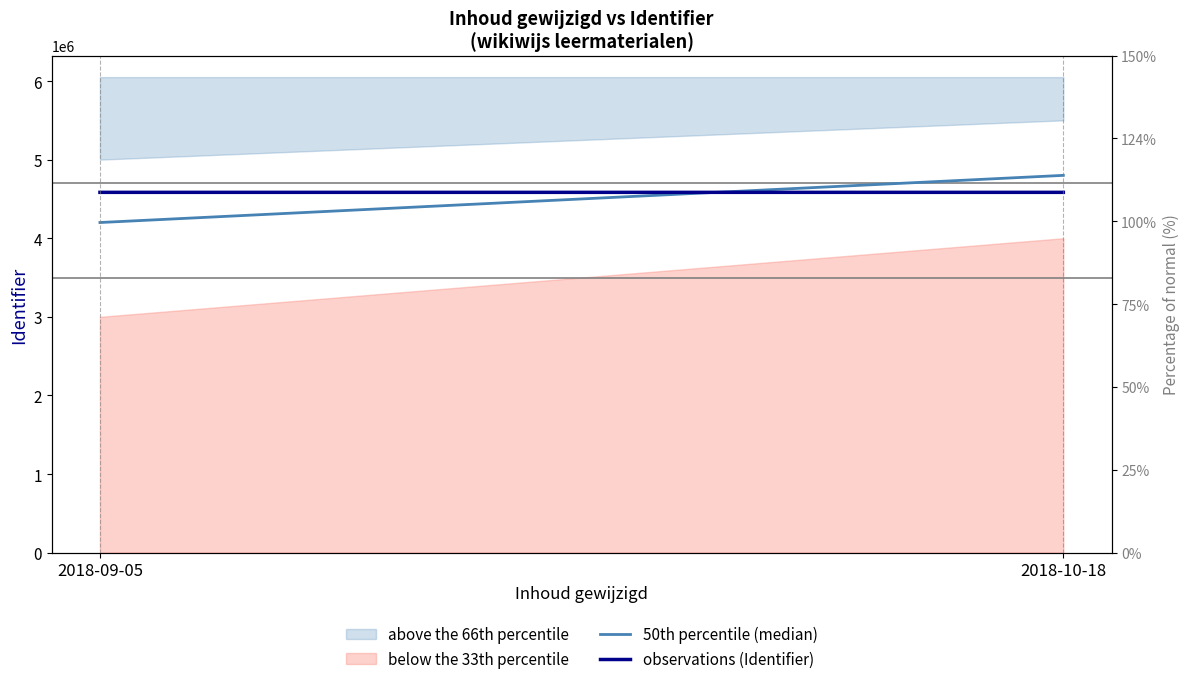

The value of 50th percentile (median) at 2018-09-05 is 1297539. True or false?

False